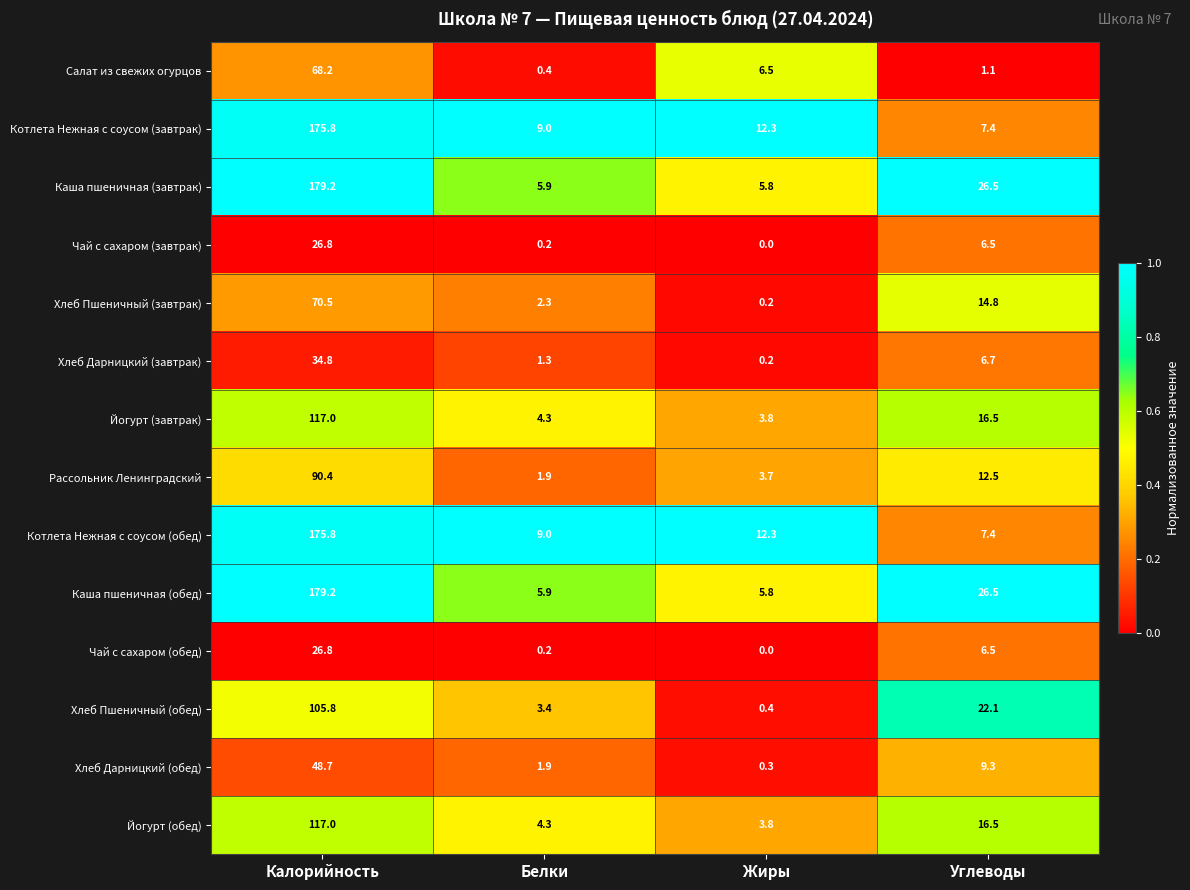

At which label does Котлета Нежная с соусом (обед) first exceed 12?

Калорийность